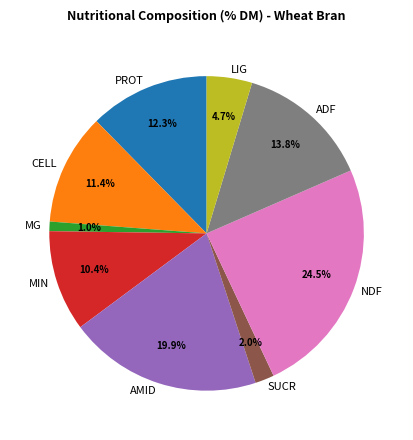

What is the total percentage of NDF and AMID?

44.4%